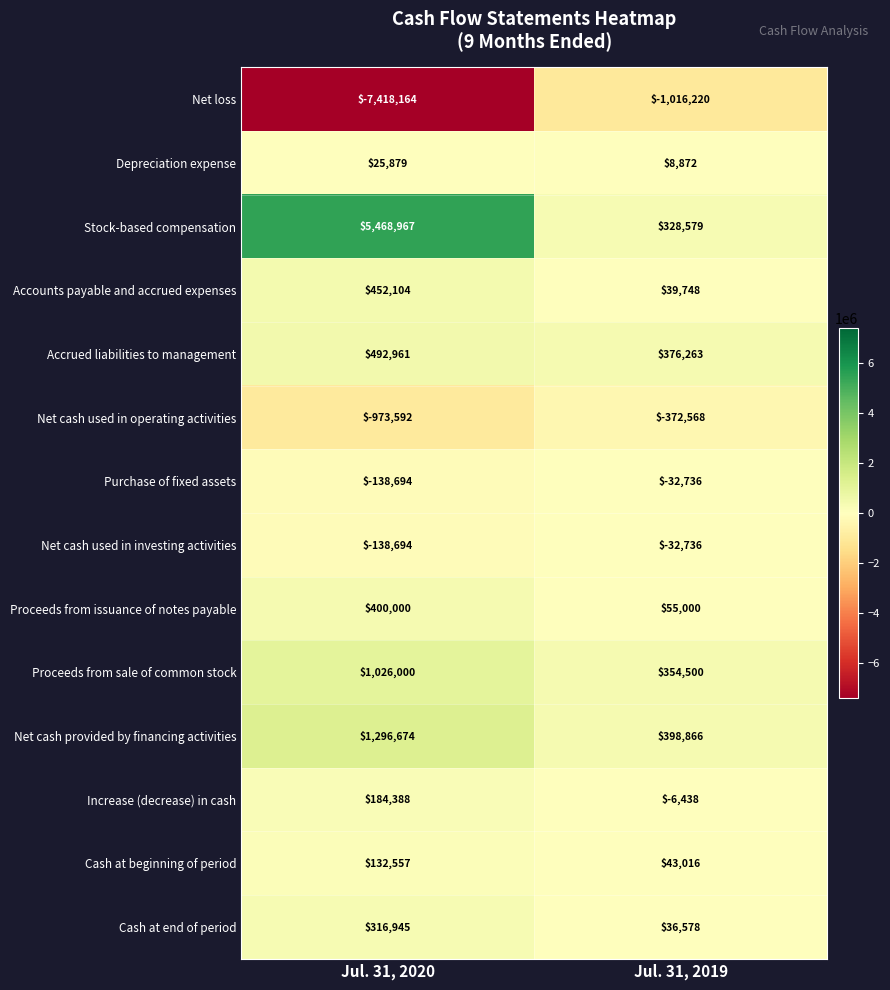

What is the sum of all Net cash used in investing activities values?

-171430